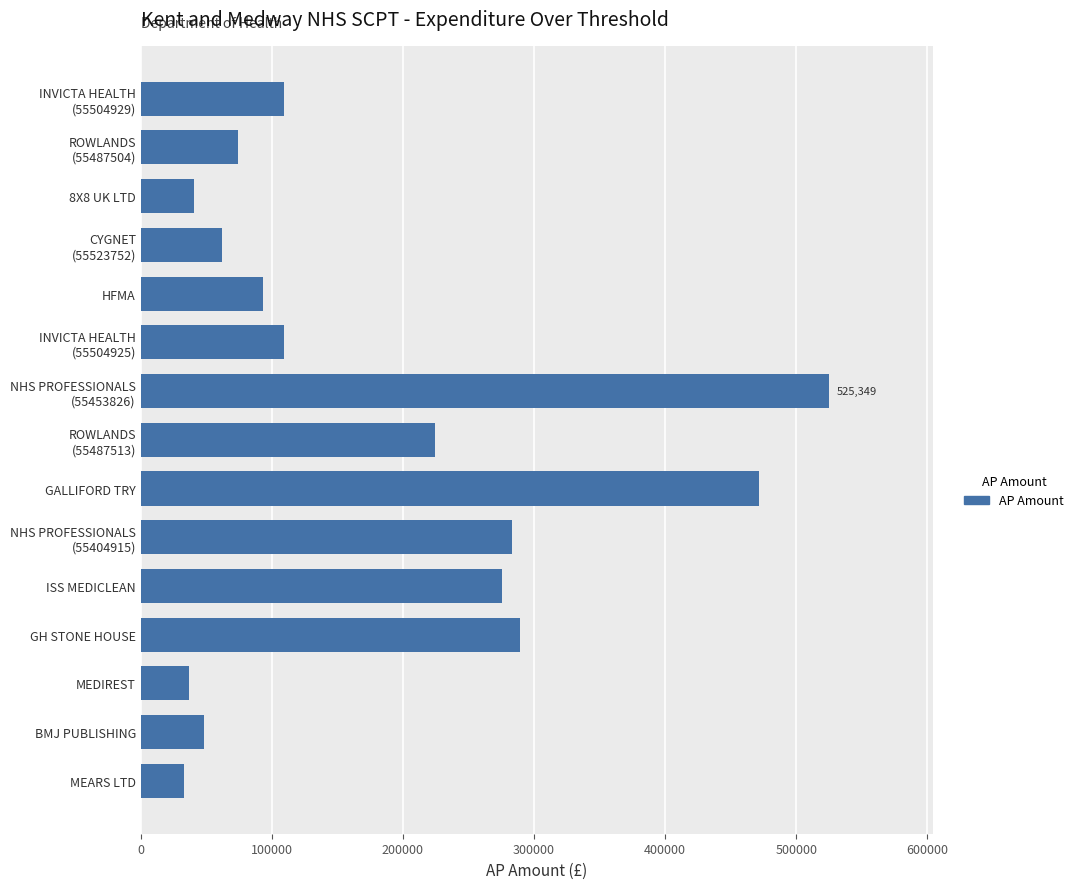

How many data points does each series have?

15